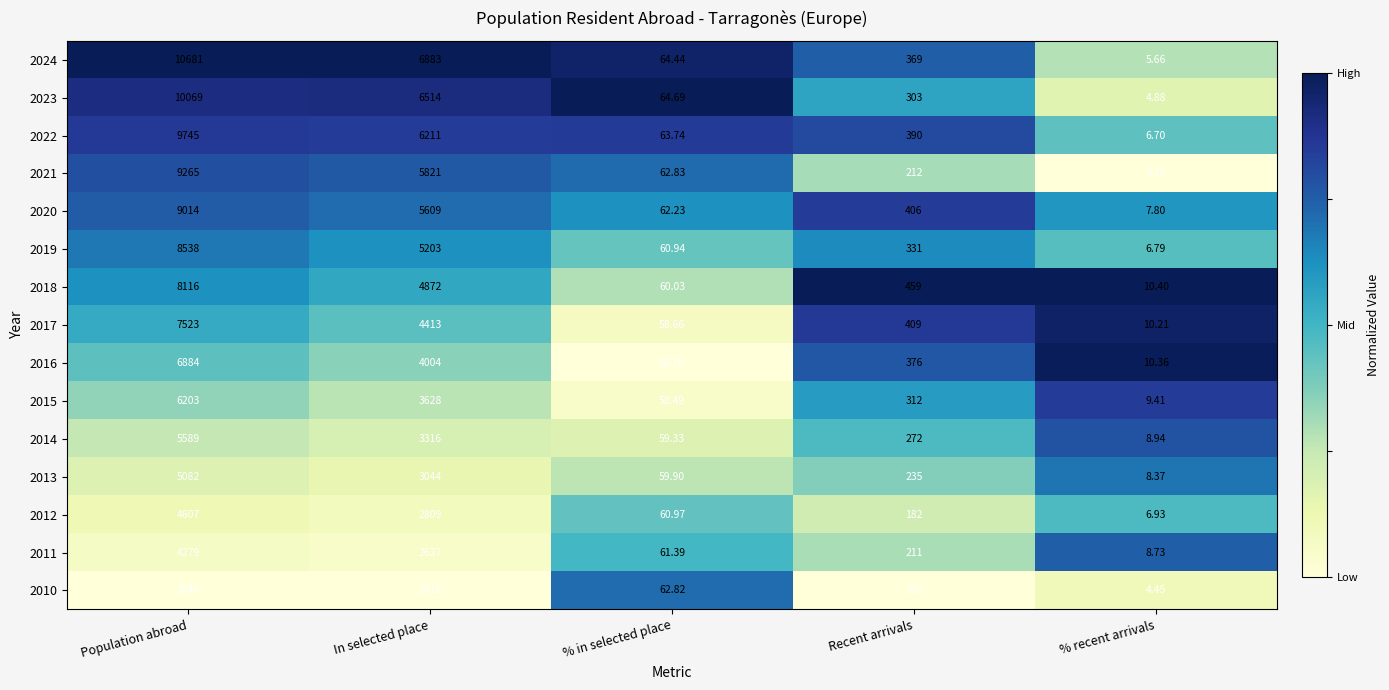

Which category has the lowest value across all series?

% recent arrivals